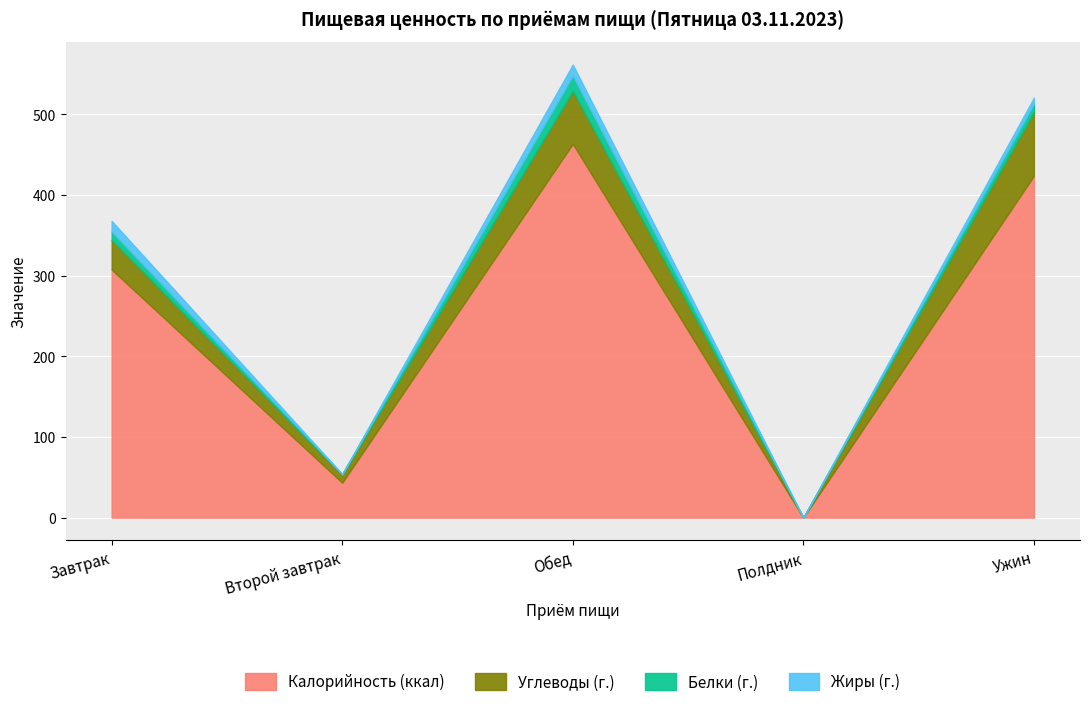

At which label is Белки (г.) closest to 9?

Ужин